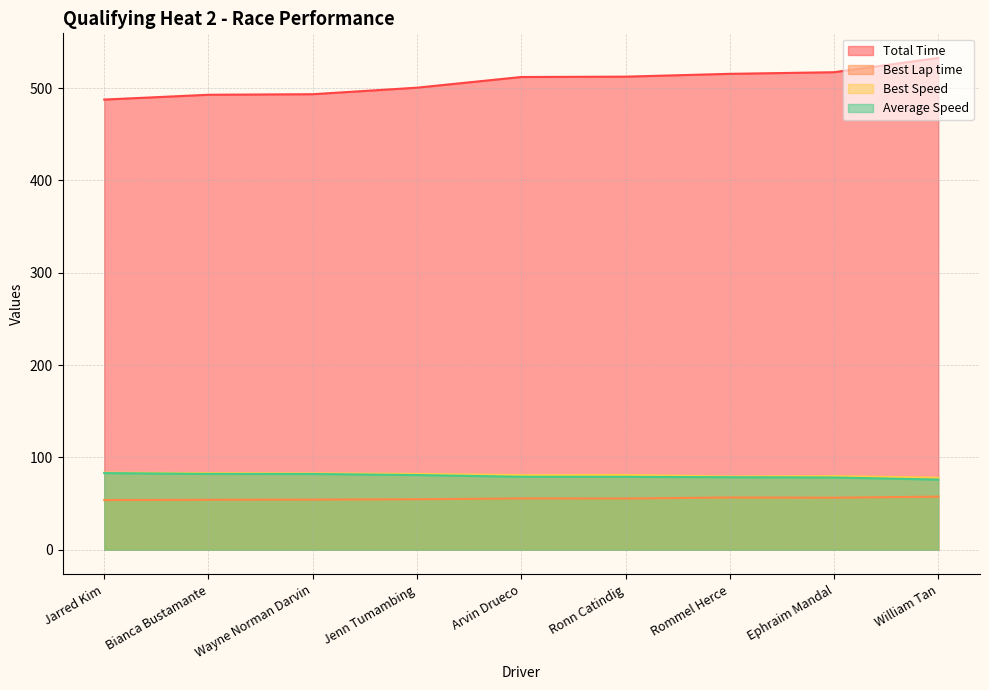

At which label is Average Speed closest to 79?

Ronn Catindig